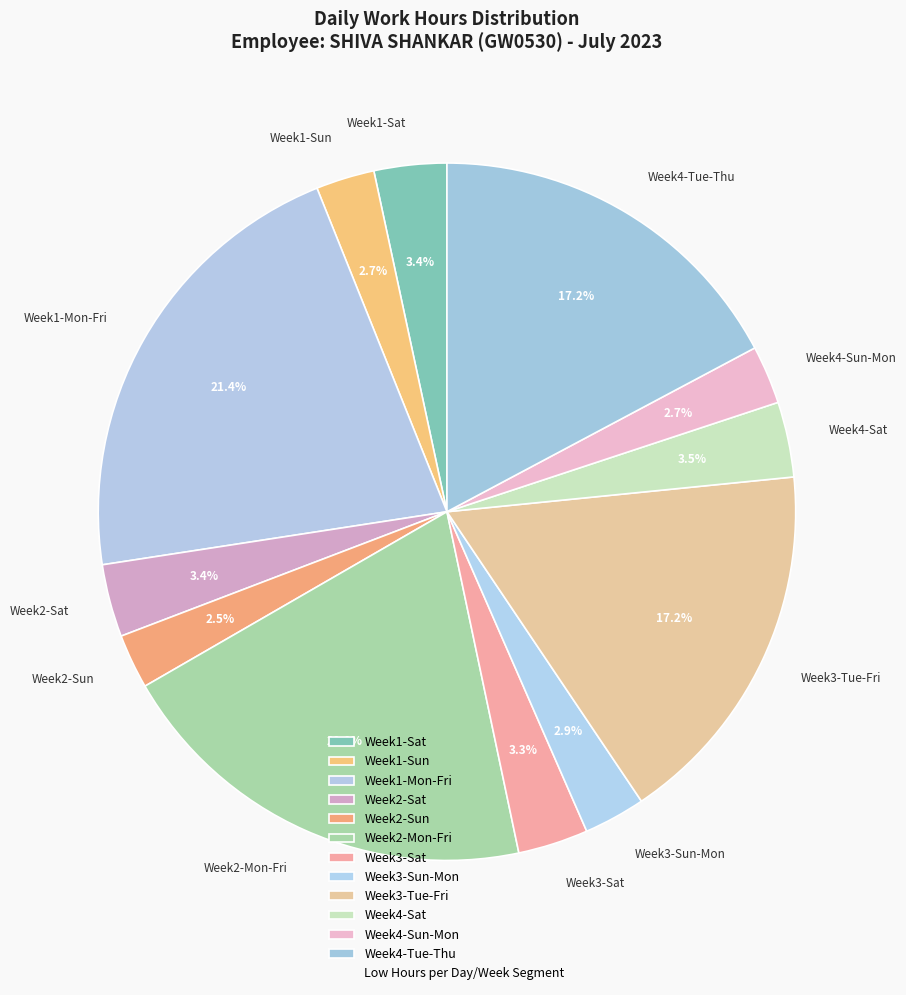

How many segments does this pie chart have?

12